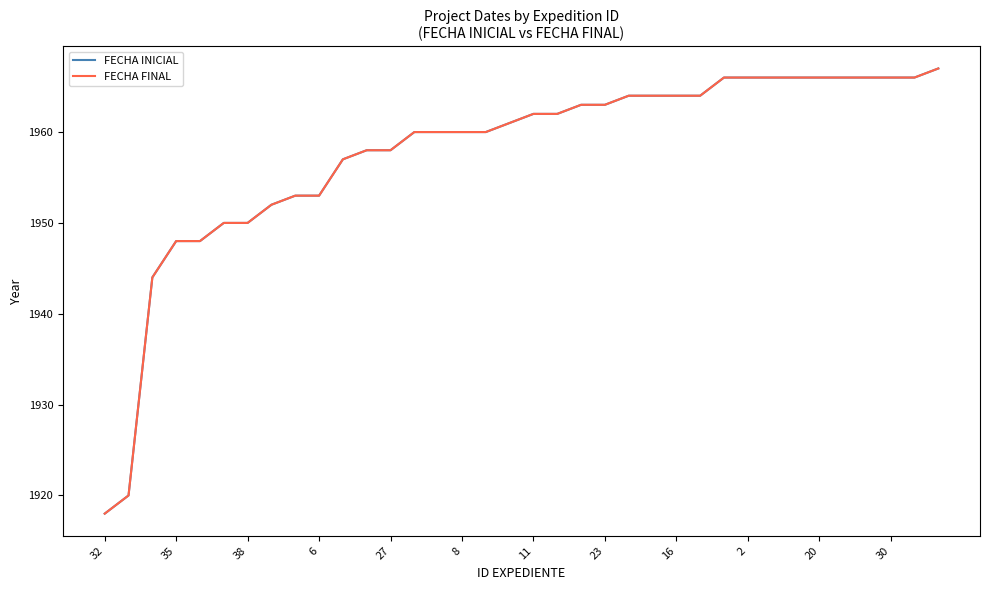

Which series has the widest spread of values?

FECHA INICIAL